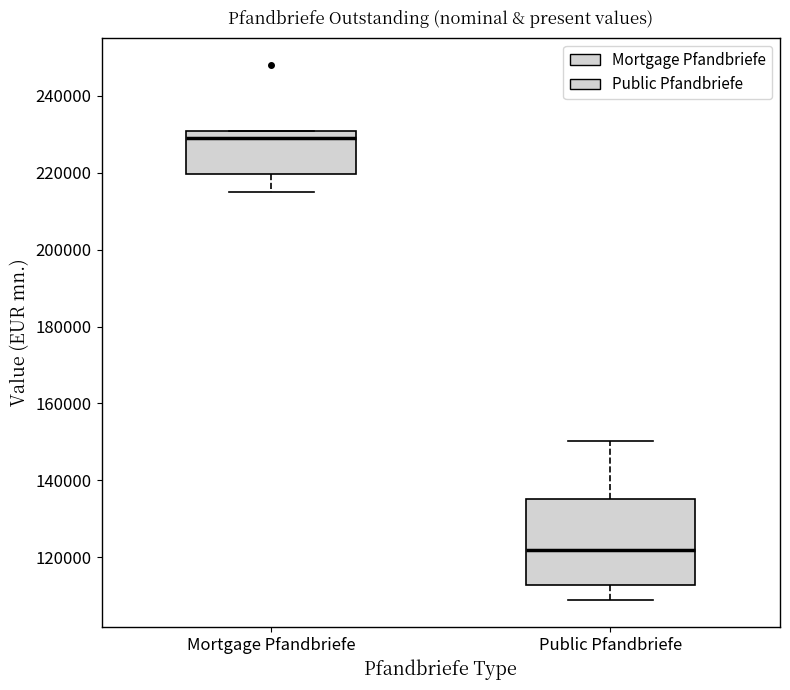

Reading left to right, transcribe this box plot: for each box, give where its median line is, the range the box spans, and where its two whiskers end, as read against the y-axis. The values are not printed on the chart, so give them approximately, as read against the axis.

Mortgage Pfandbriefe: median 230000 (just below the box's upper edge), box 220000 to 230000, whiskers 214000 to 230000
Public Pfandbriefe: median 122000, box 112000 to 136000, whiskers 108000 to 150000